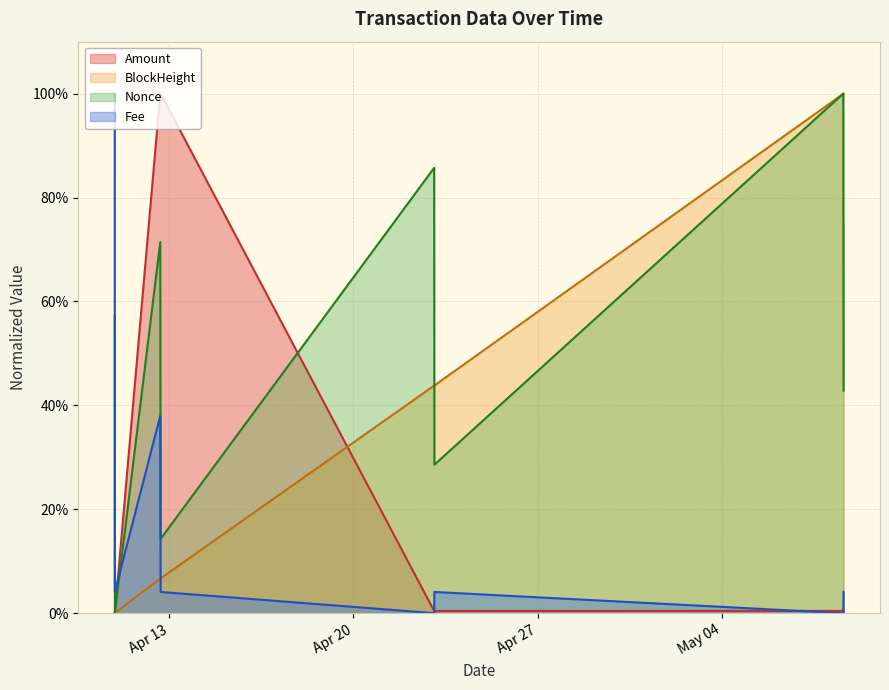

What is the difference between the maximum and minimum values in the Fee series?

1.0